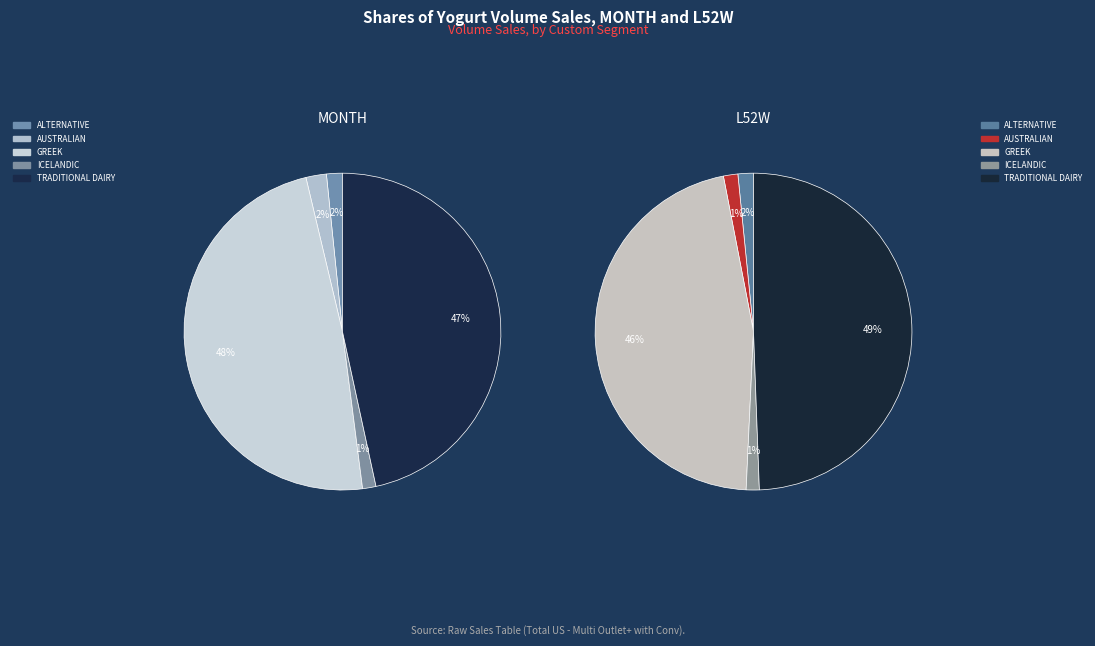

What percentage is the GREEK slice, to the nearest percent?

48%